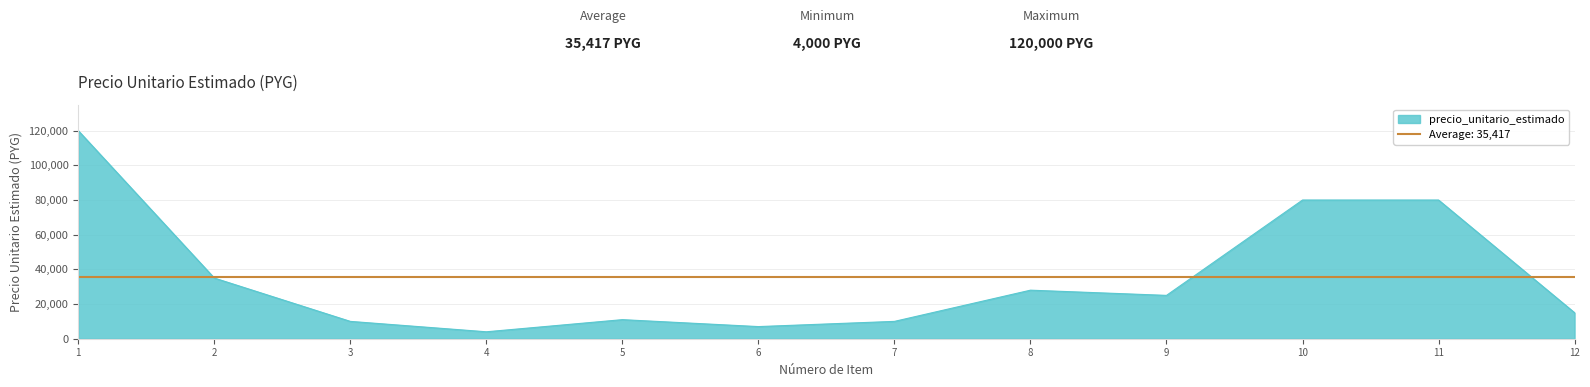

Is it true that the value at 7 is 10000?

True